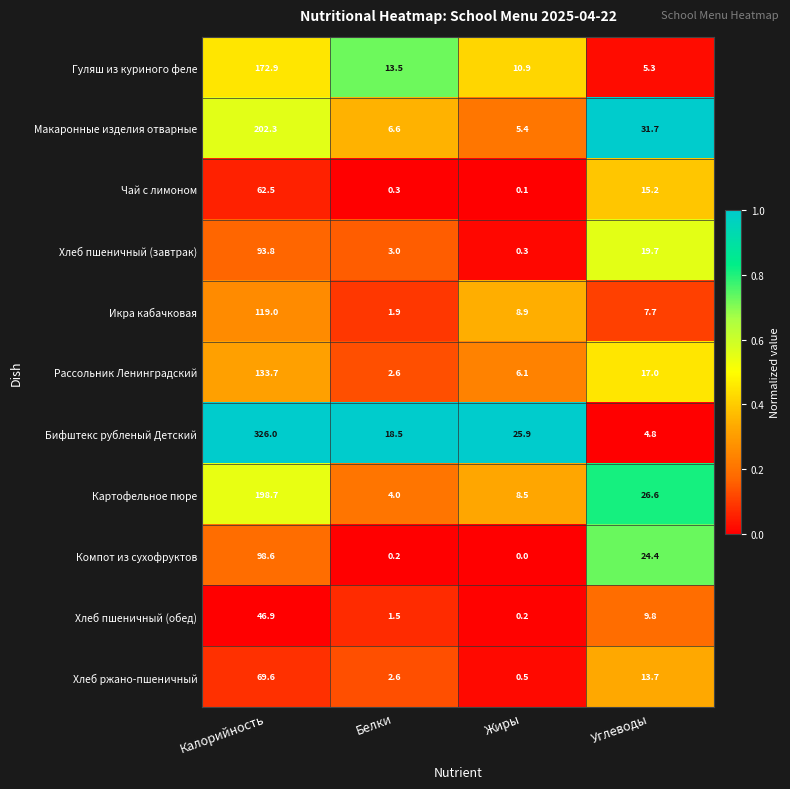

What is the spread (max minus min) of values at Углеводы?

26.9